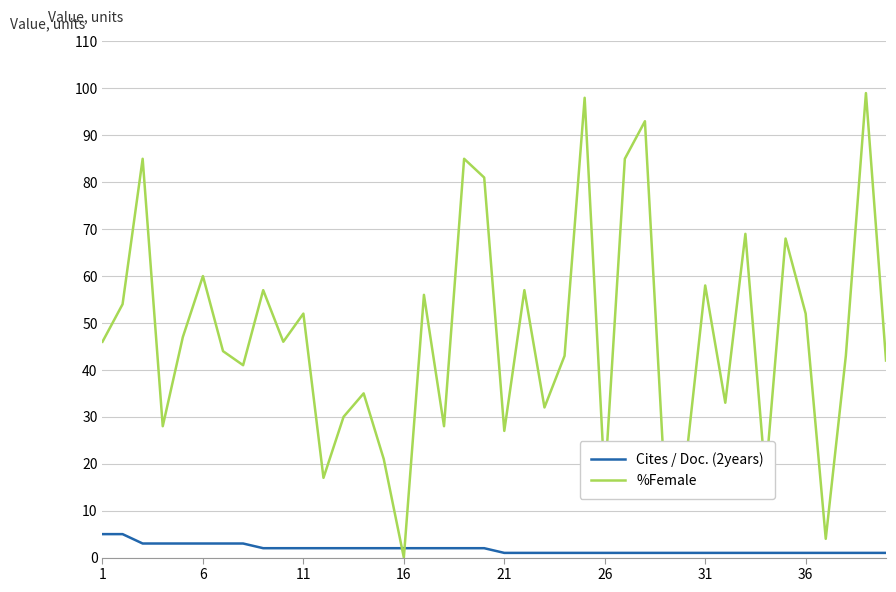

Which series has the widest spread of values?

%Female